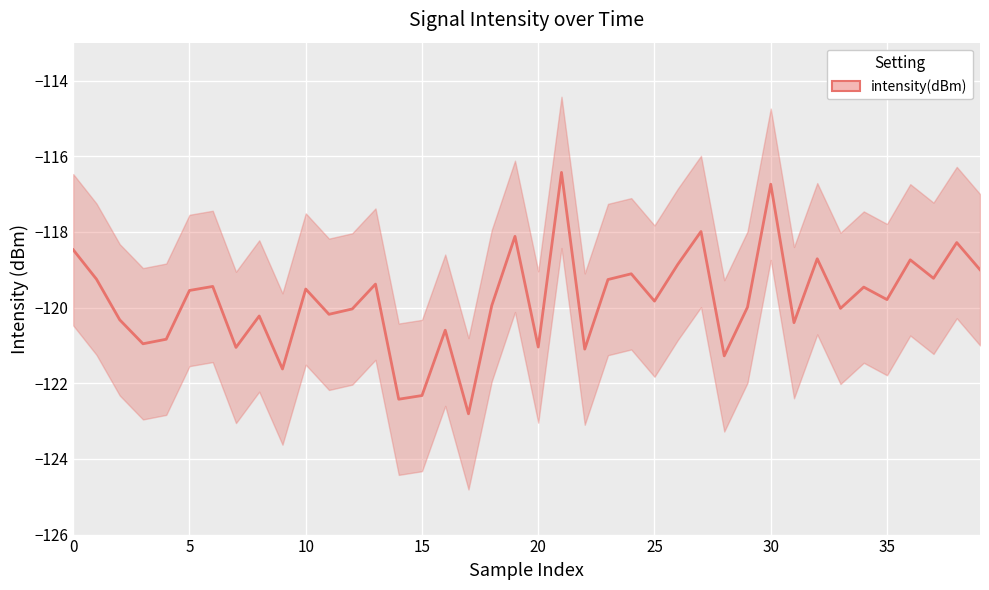

List the labels in order of intensity_lower value, smallest first.

17, 14, 15, 9, 28, 22, 7, 20, 3, 4, 16, 31, 2, 8, 11, 12, 33, 29, 18, 25, 35, 5, 10, 34, 6, 13, 23, 1, 37, 24, 39, 26, 36, 32, 0, 38, 19, 27, 30, 21